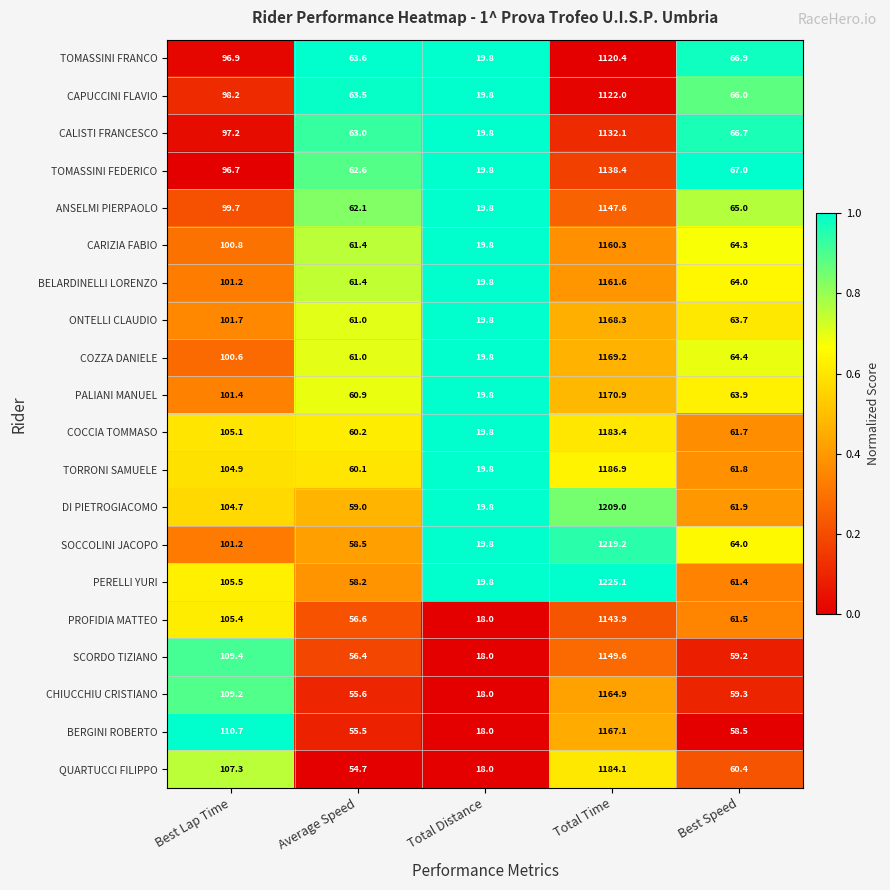

What is the total value across all series at Best Lap Time?

2057.8